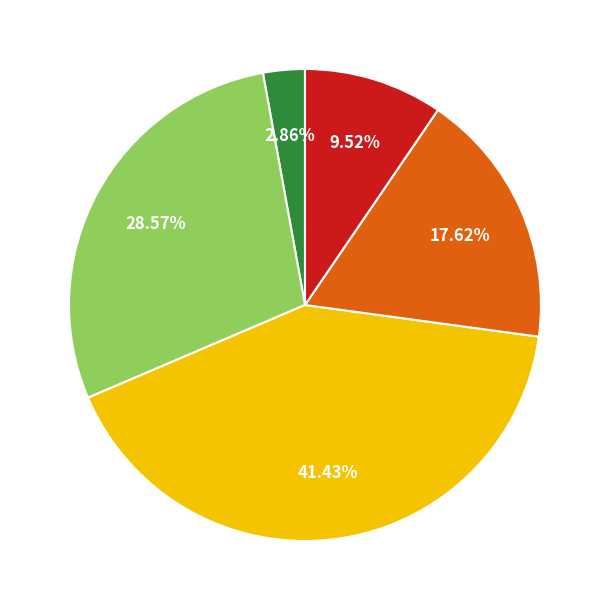

Is there a majority slice in this chart?

No